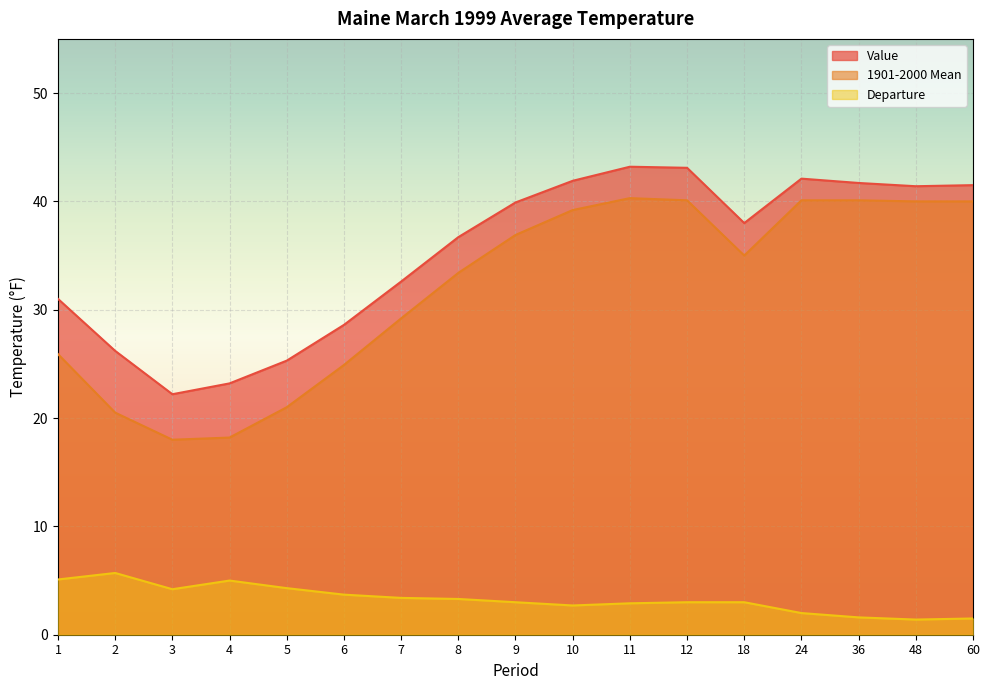

True or false: Value and Departure cross at least once.

False